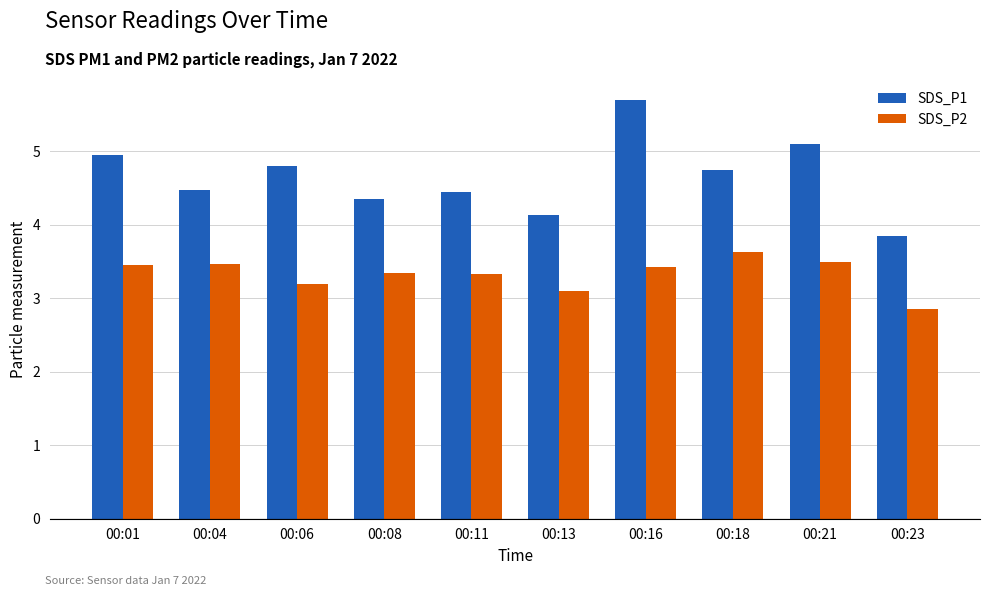

How many categories are shown in the chart?

10